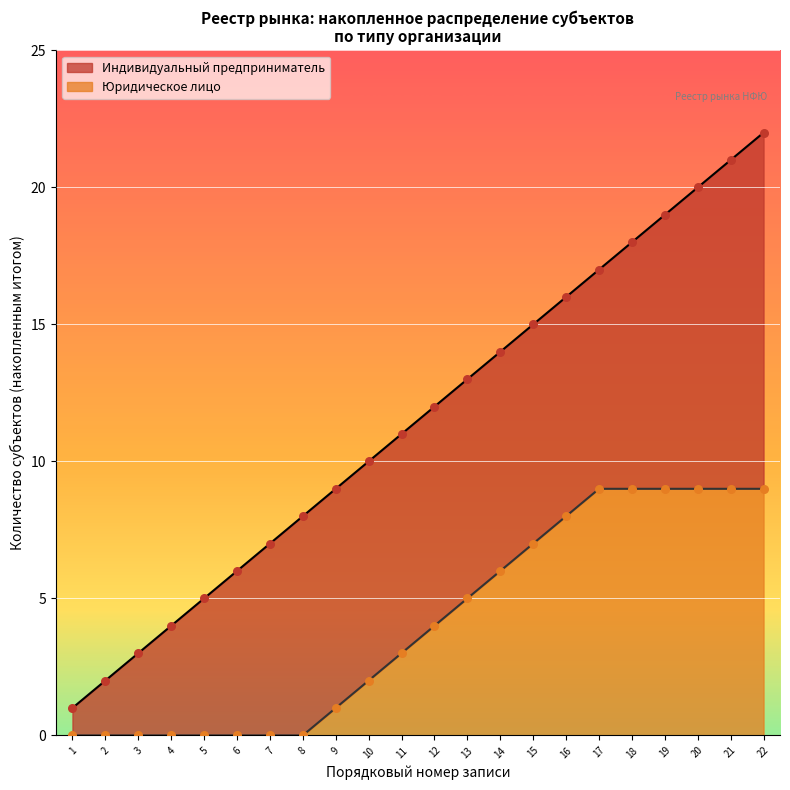

Is the value of Юридическое лицо at 55.10 greater than the value of Индивидуальный предприниматель at 55.10?

No